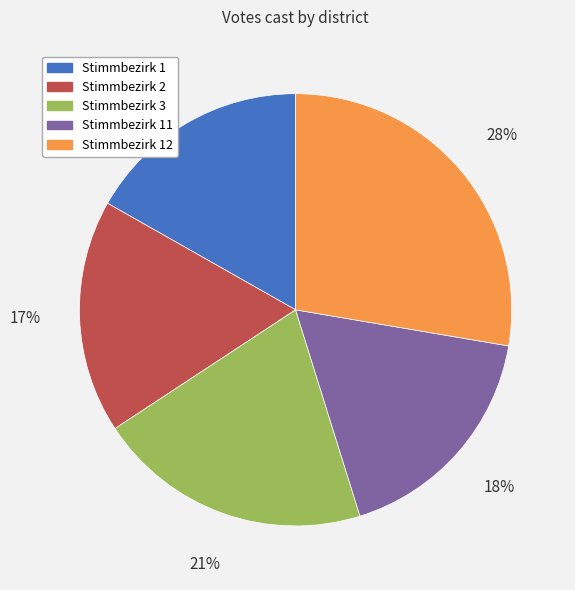

To the nearest percent, what is the difference between the largest and smallest slice percentages?

11%